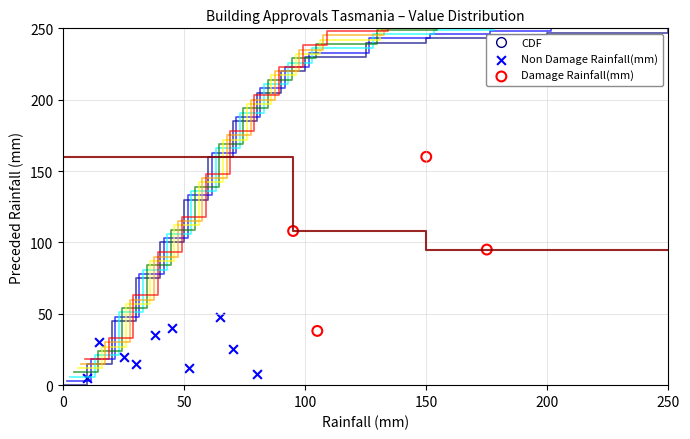

Which series contains the highest Y value?

Damage Rainfall(mm)